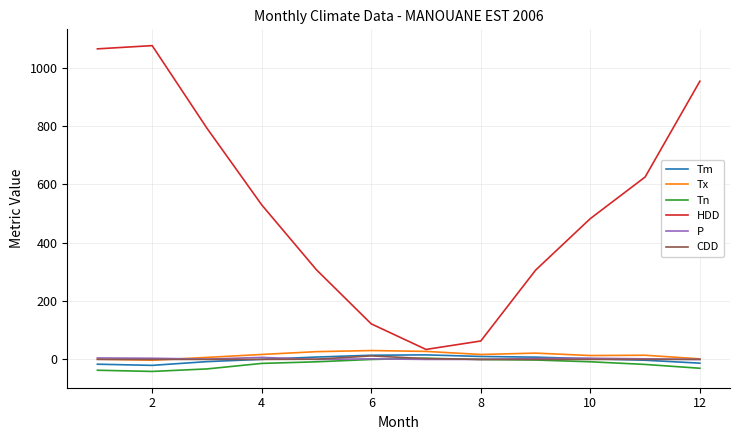

What is the minimum value shown in the chart?

-41.2